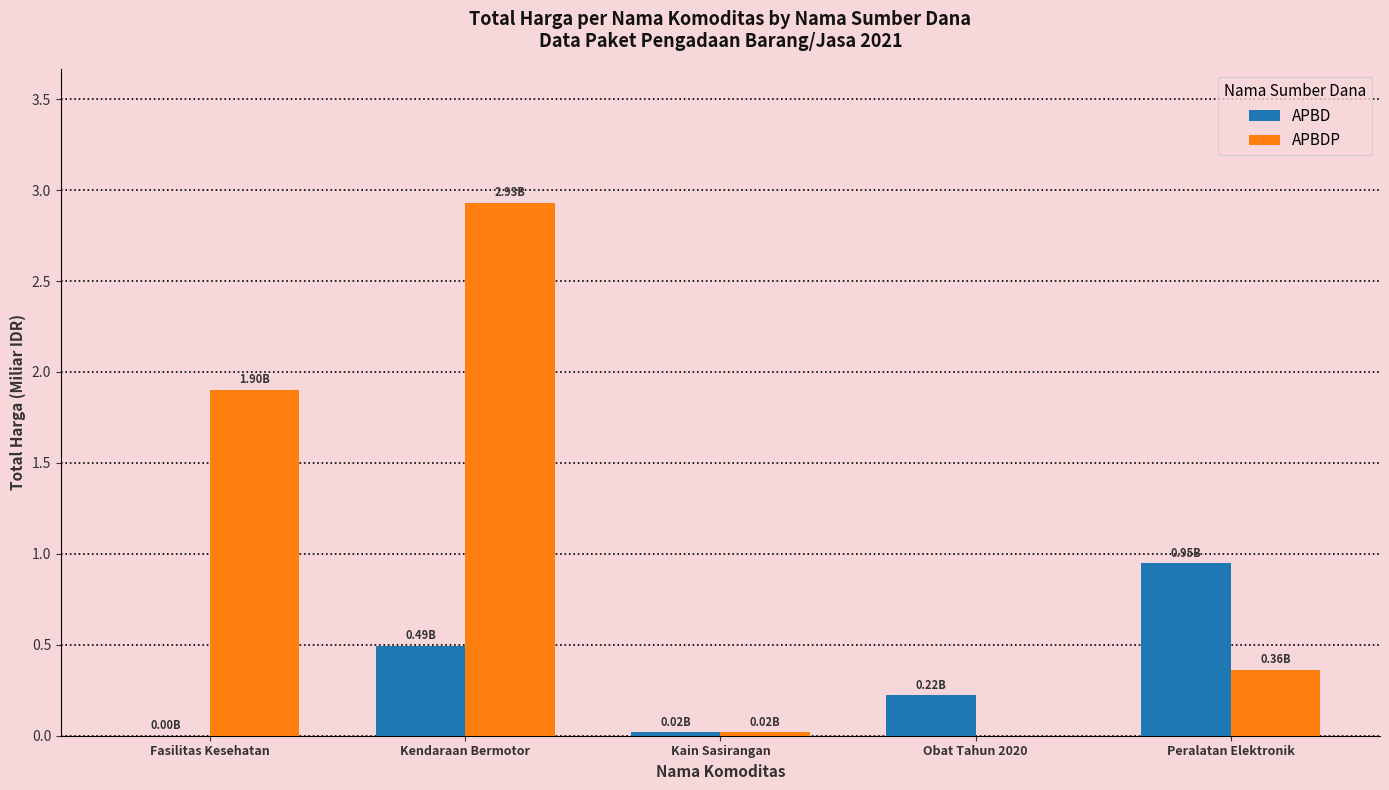

Which series has the widest spread of values?

APBDP